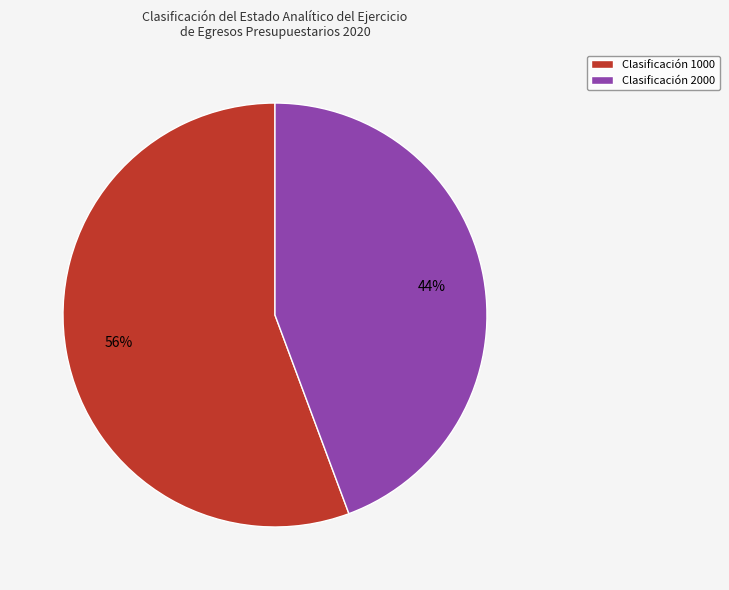

What is the ratio of the value at Clasificación 1000 to the value at Clasificación 2000?

1.3